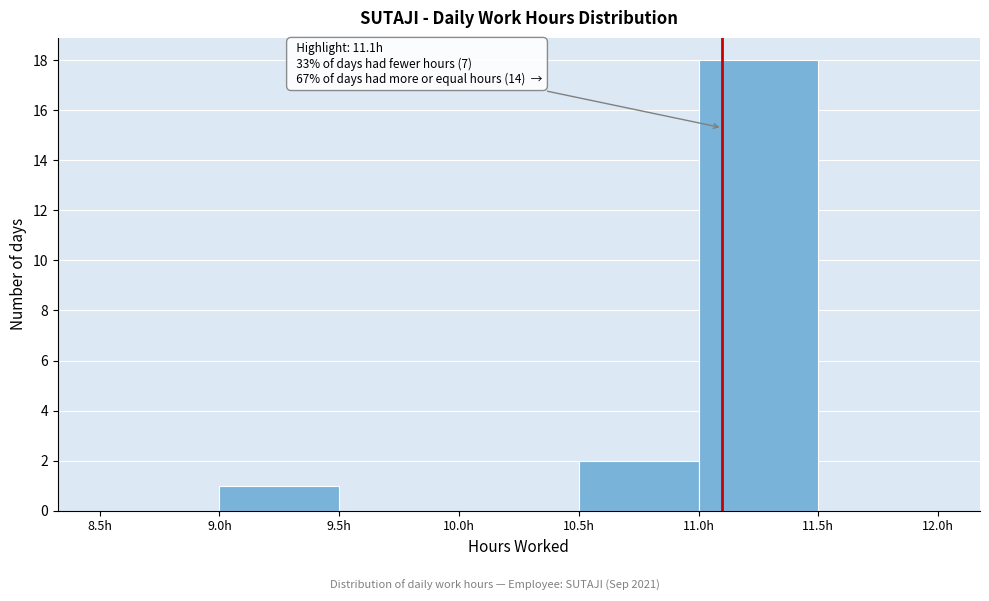

Which range on the x-axis has the tallest bar?

11.0 to 11.5